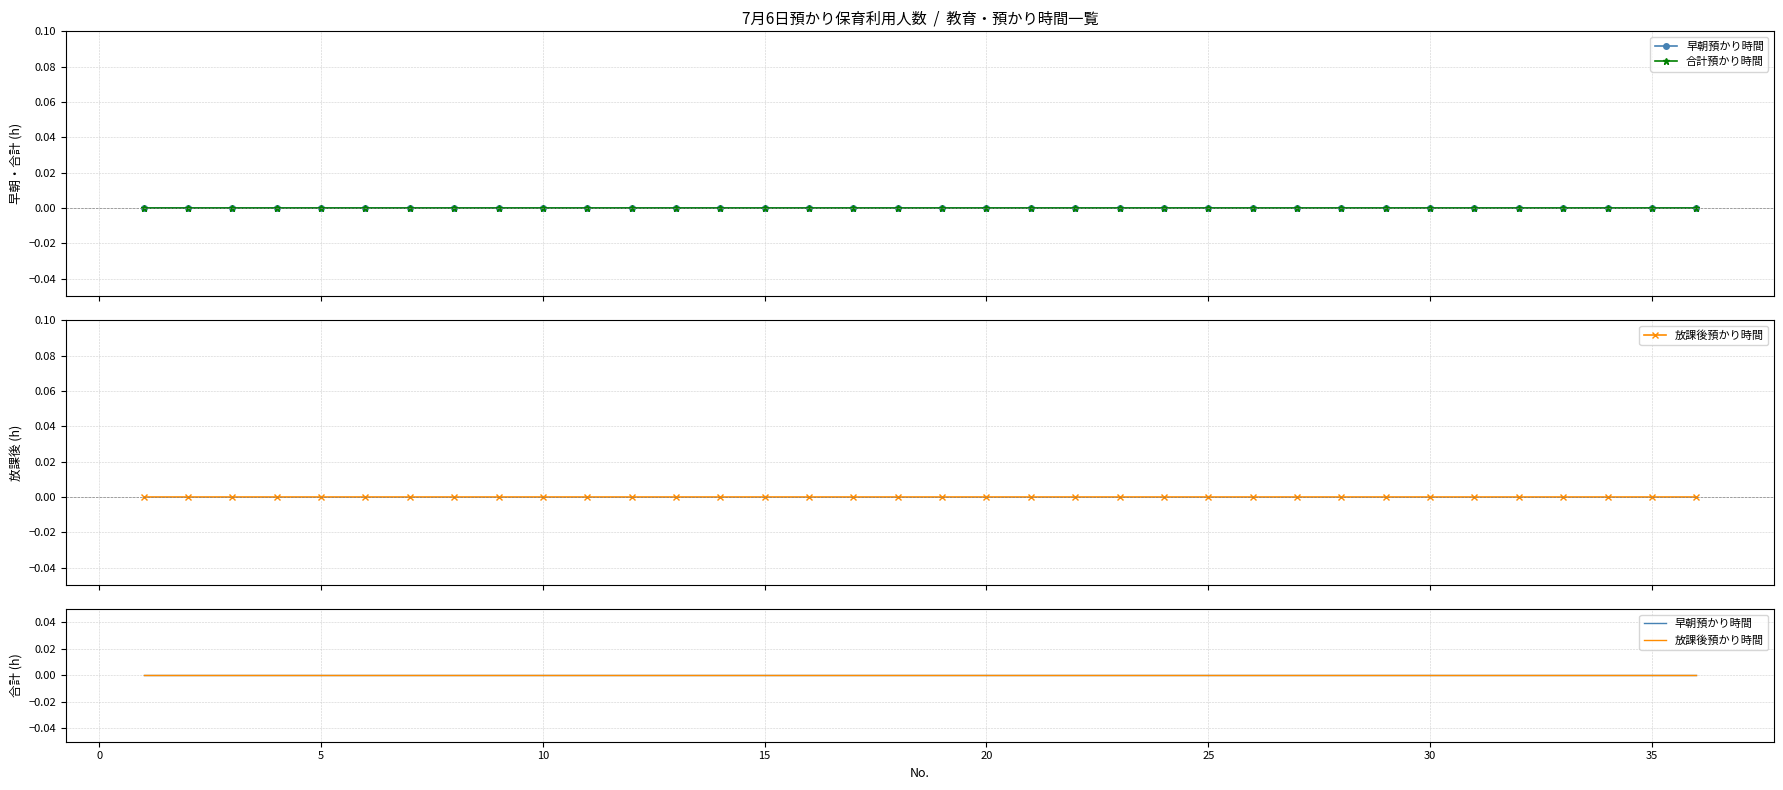

True or false: No. and 早朝預かり時間 intersect in this chart.

False